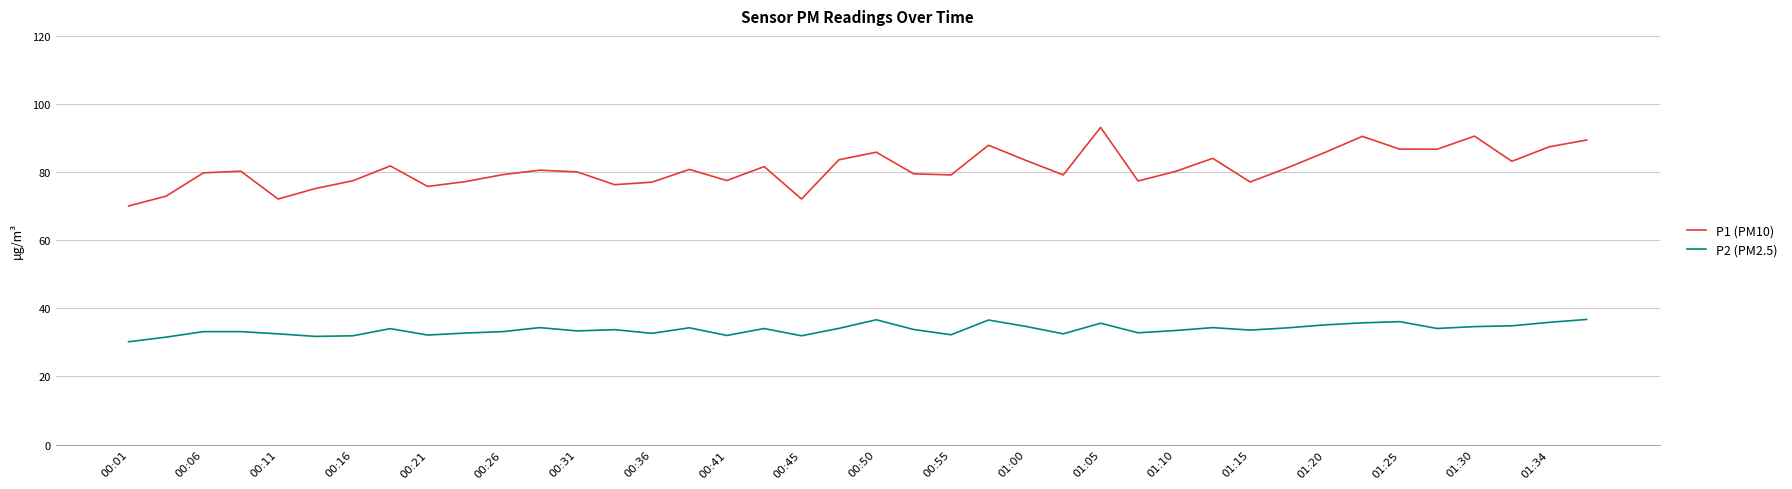

What is the maximum value for P1 (PM10)?

93.1